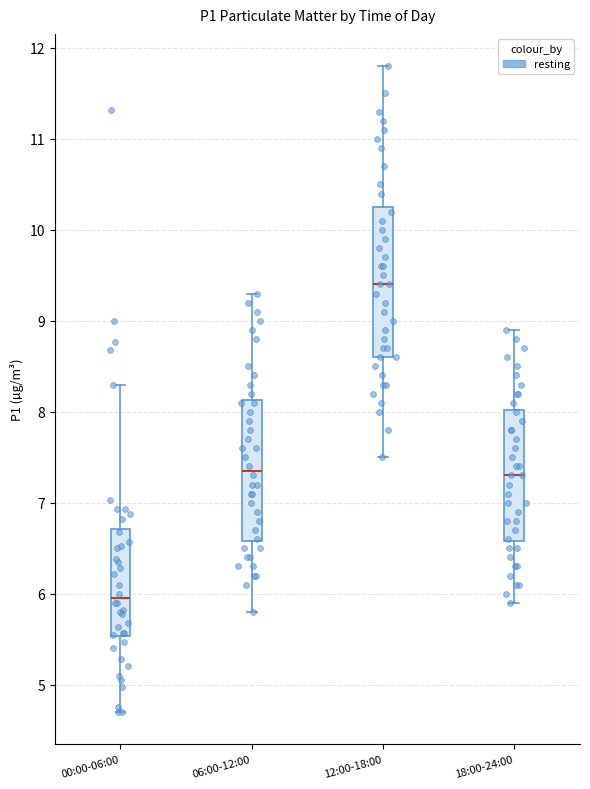

Which box's median line is the highest?

12:00-18:00